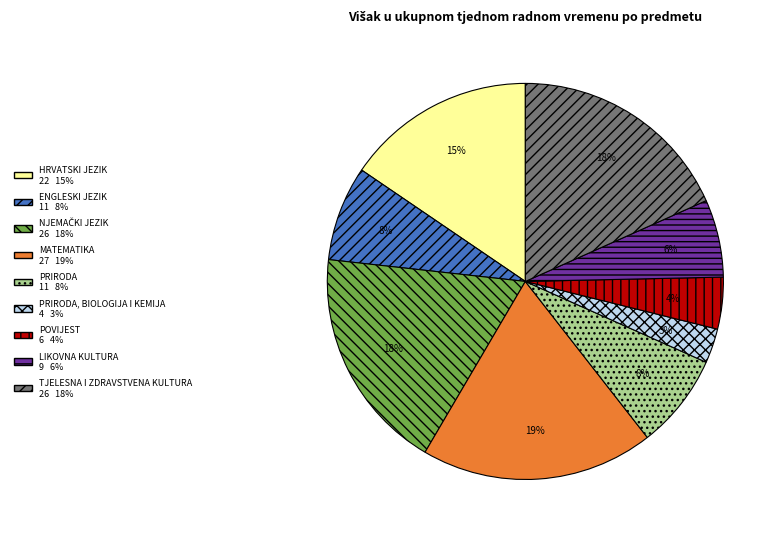

Is there a majority slice in this chart?

No